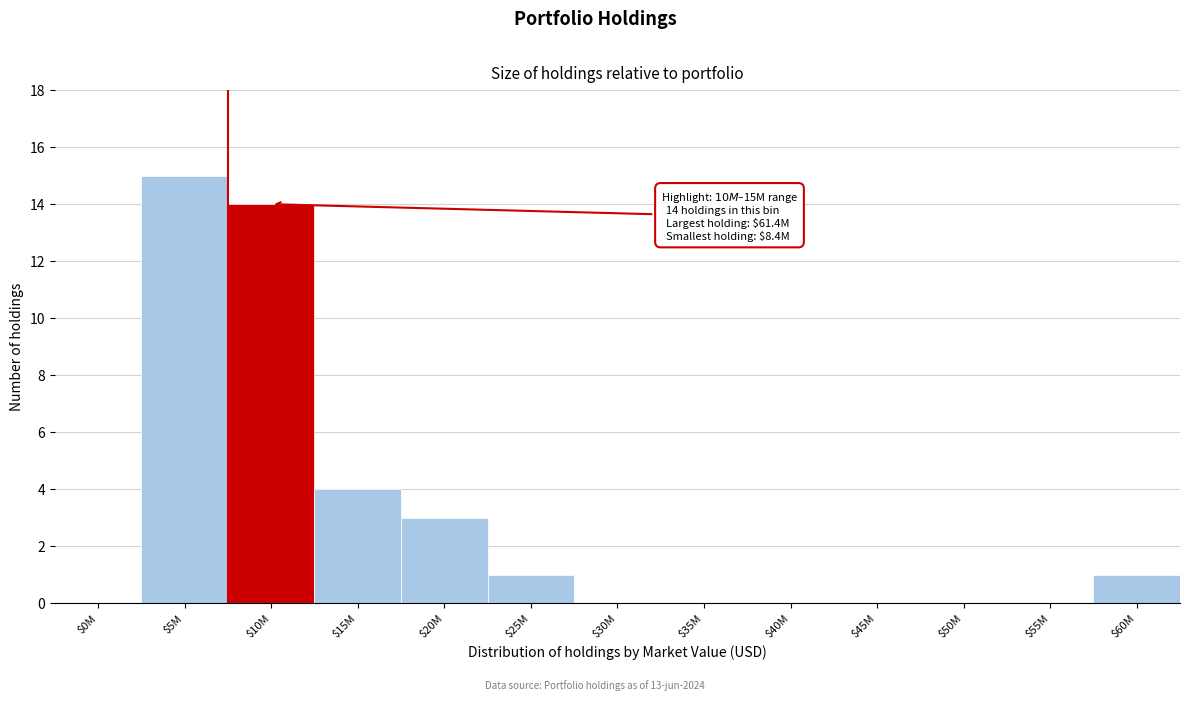

What is the sum of all values?

38